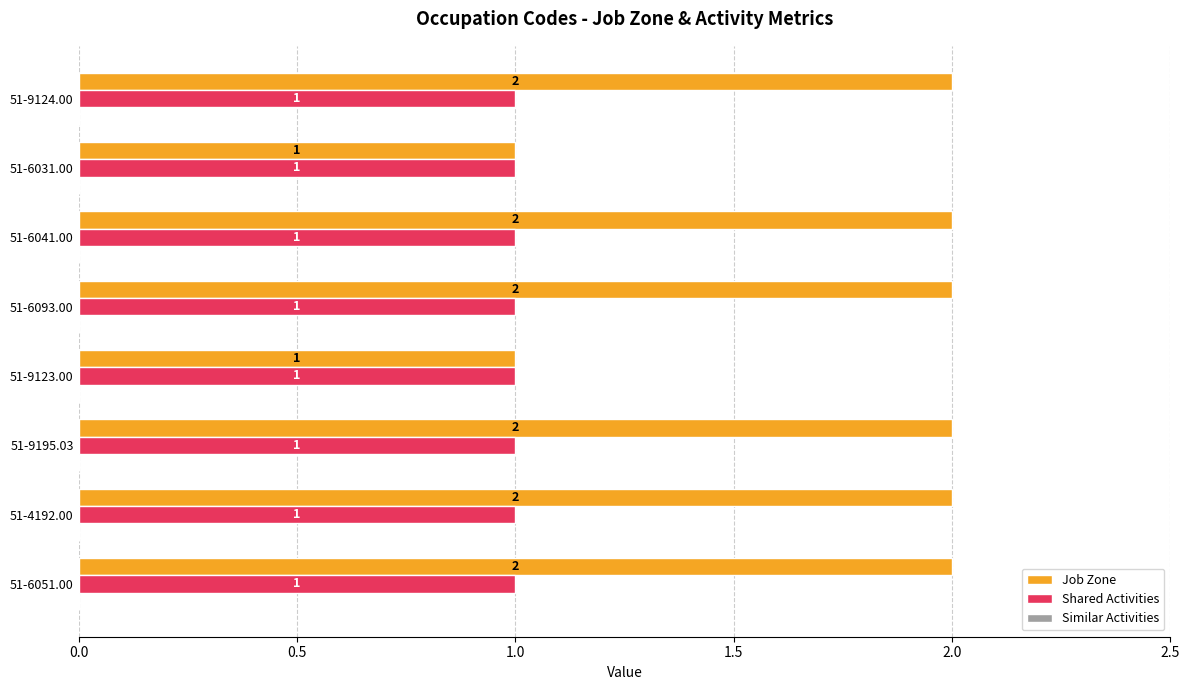

How many data points does each series have?

8